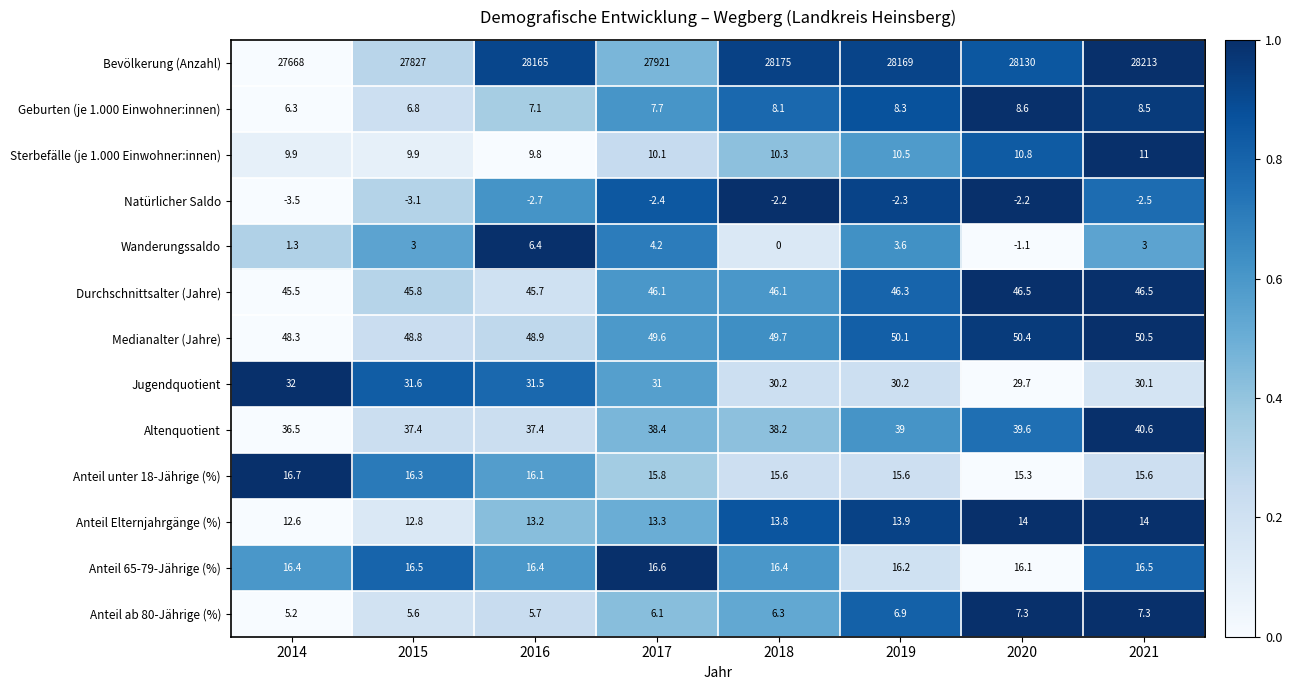

At which category is the sum across all series the highest?

2021